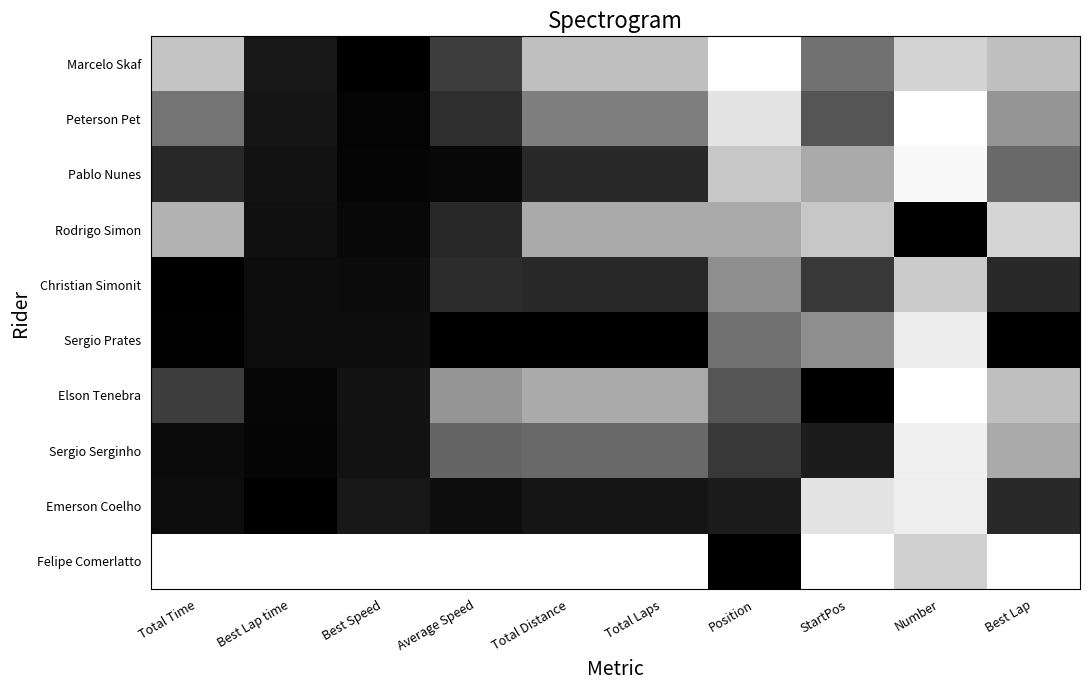

At how many categories does at least one series exceed 0?

10